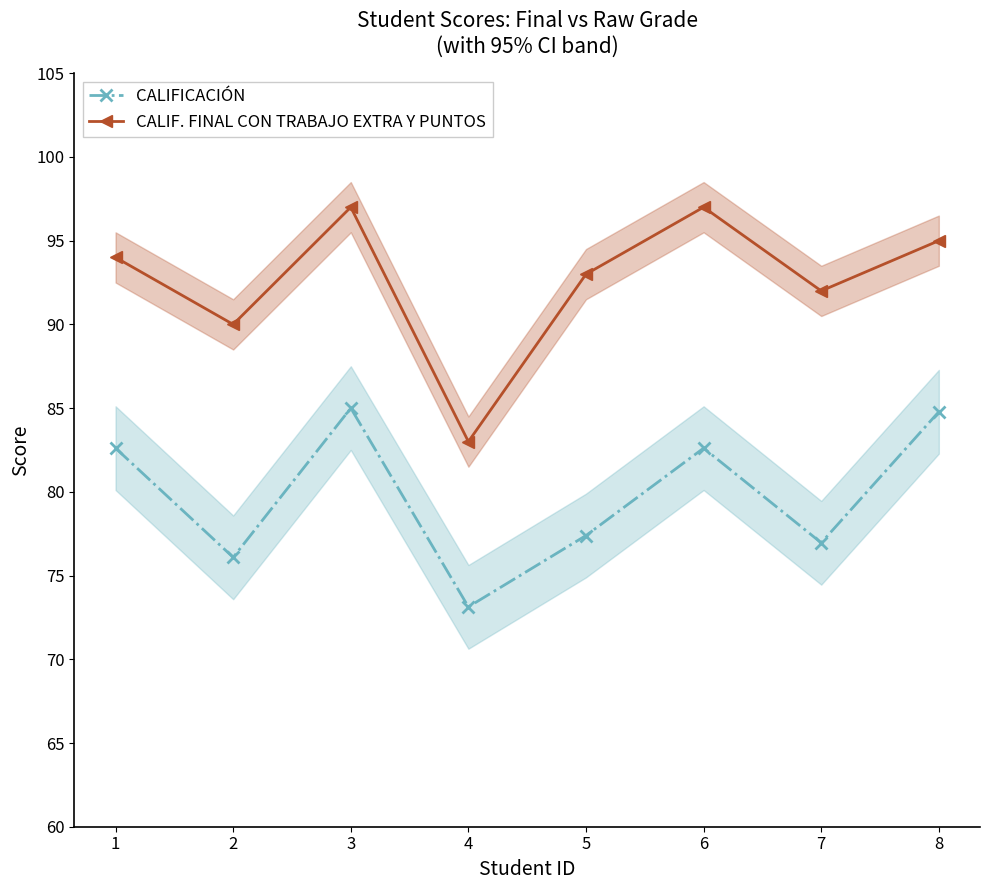

Rank the series at 1 from highest to lowest value.

CALIF. FINAL CON TRABAJO EXTRA Y PUNTOS, CALIFICACIÓN